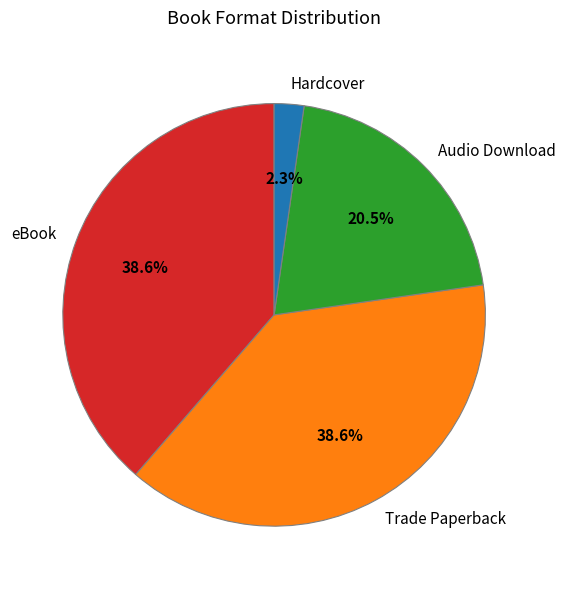

Which category has the smallest portion of the pie?

Hardcover